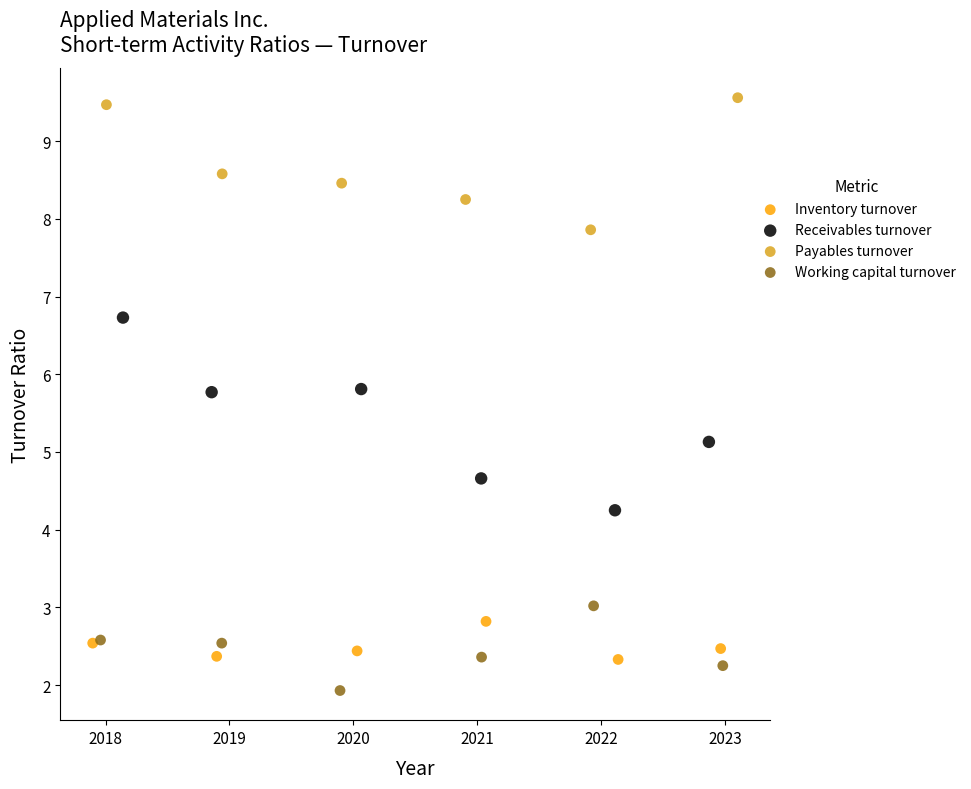

Which series contains the highest Y value?

Payables turnover